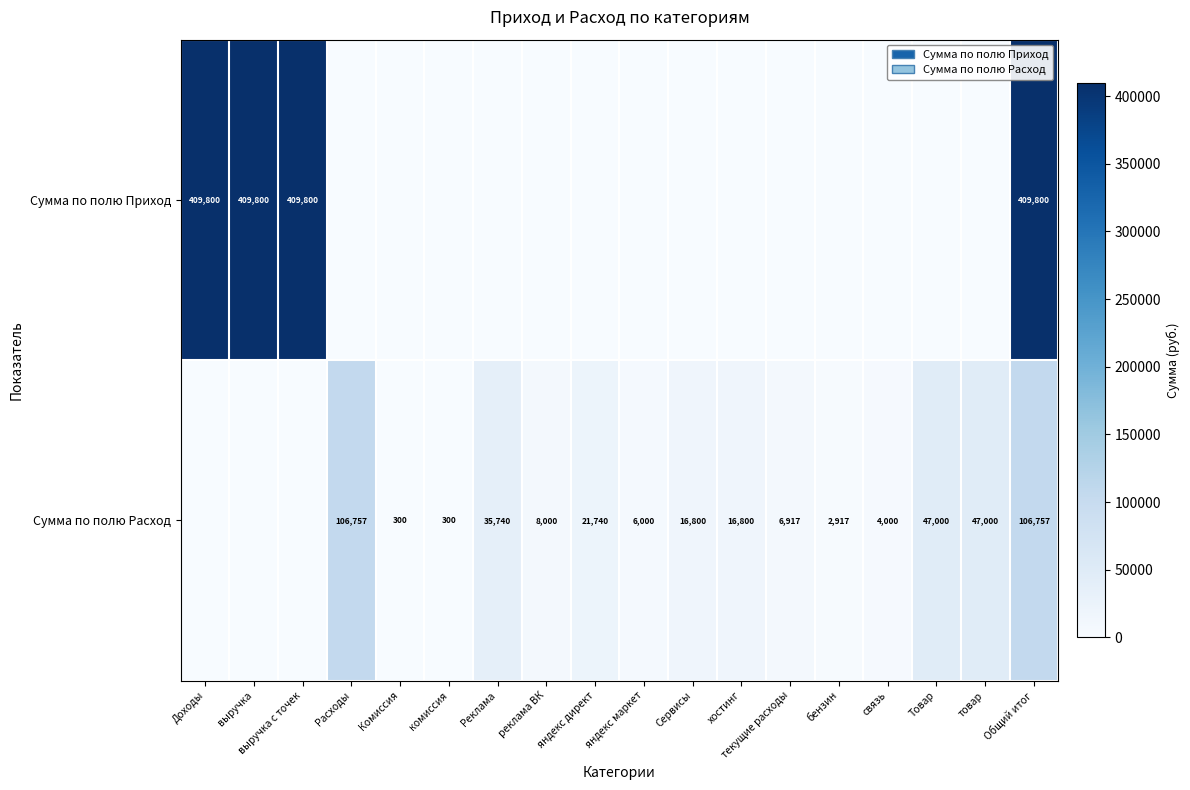

True or false: Сумма по полю Расход has a value of 5588 at связь.

False